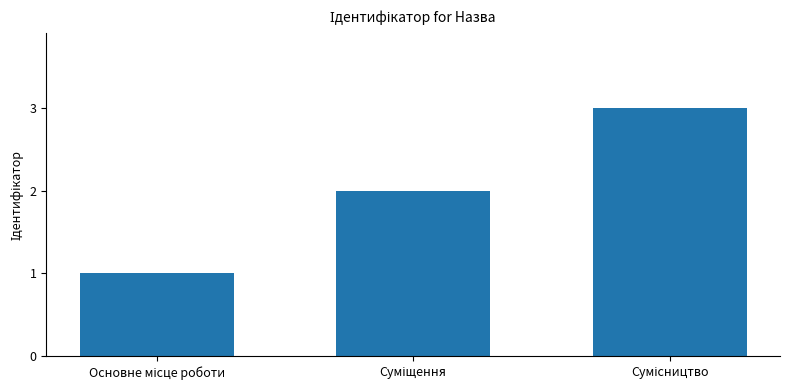

What is the greatest value displayed?

3